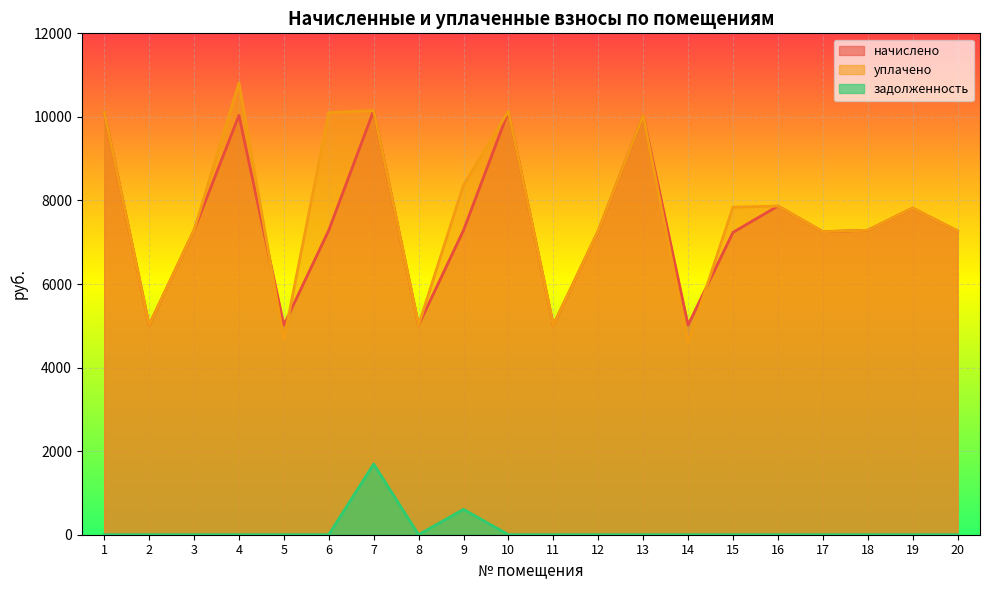

Between 9 and 11, which series saw the biggest shift?

уплачено